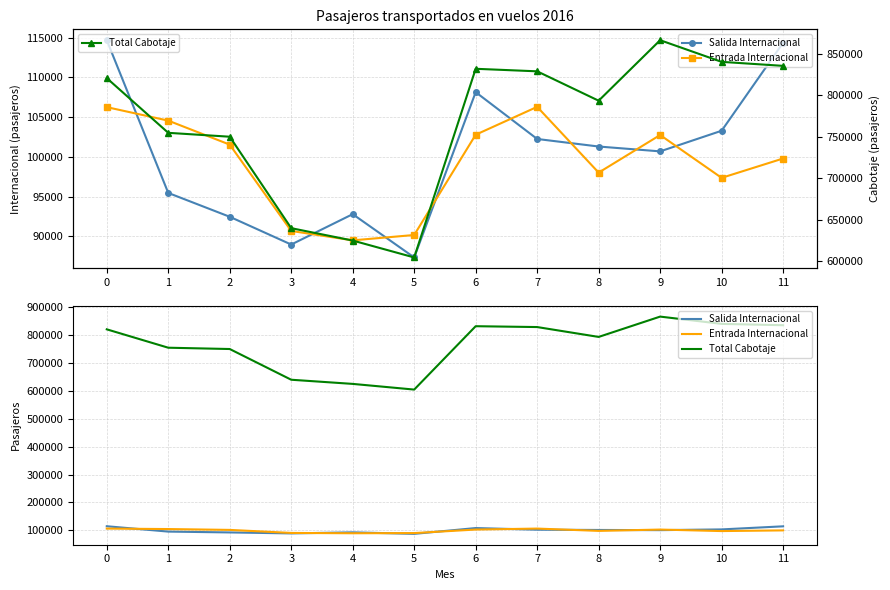

At how many categories does at least one series exceed 494218?

12